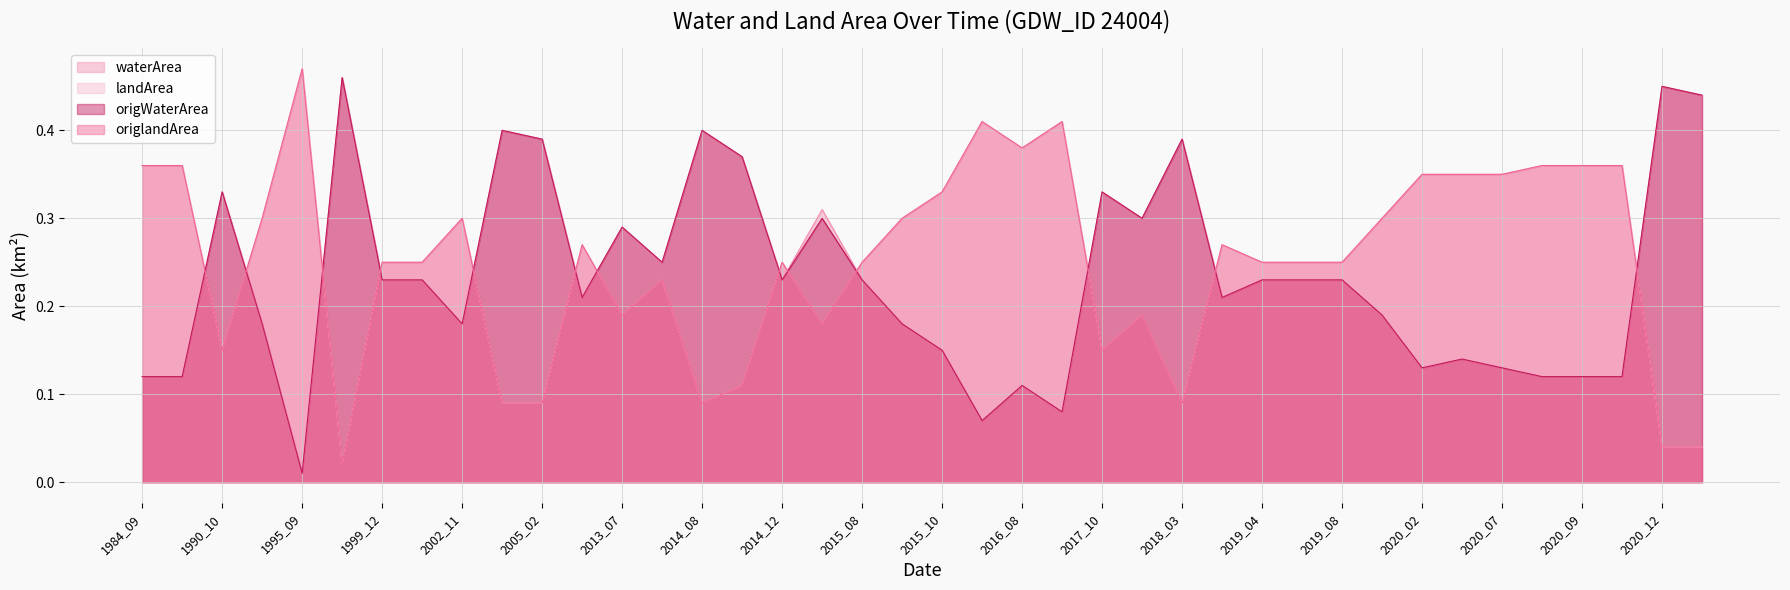

Which series has the largest range (max minus min)?

waterArea line